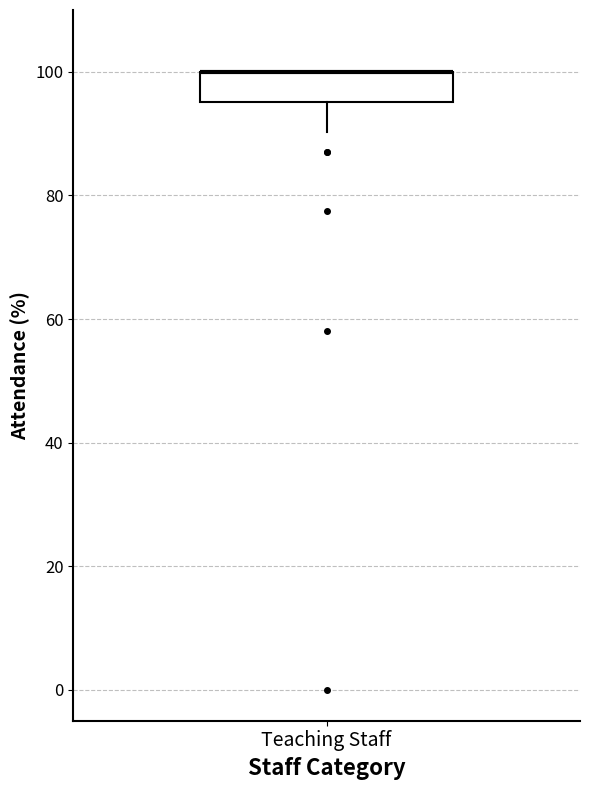

Read this box plot against the y-axis: the position of the median line, the range covered by the box, and the ends of both whiskers. The values are not printed on the chart, so give them approximately, as read against the axis.

median 100 (drawn on the box's upper edge), box 96 to 100, whiskers 90 to 100